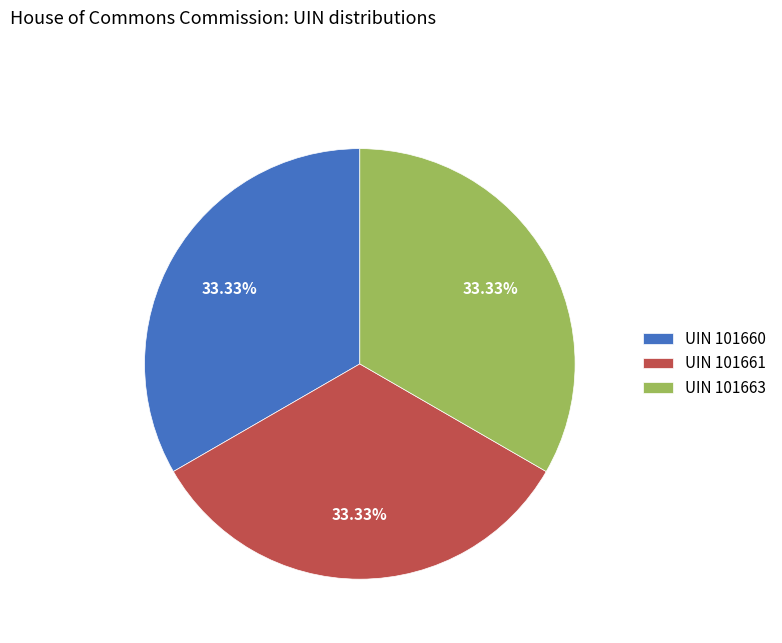

Do UIN 101661 and UIN 101660 together represent more than half of the pie?

Yes